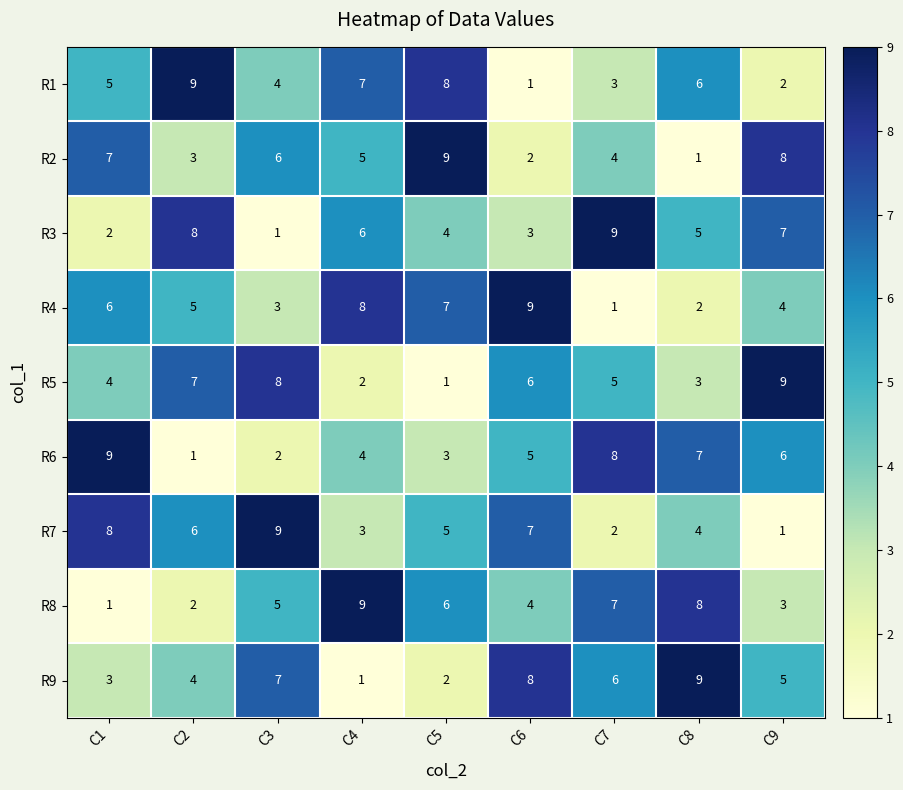

What is the average value of the R8 series?

5